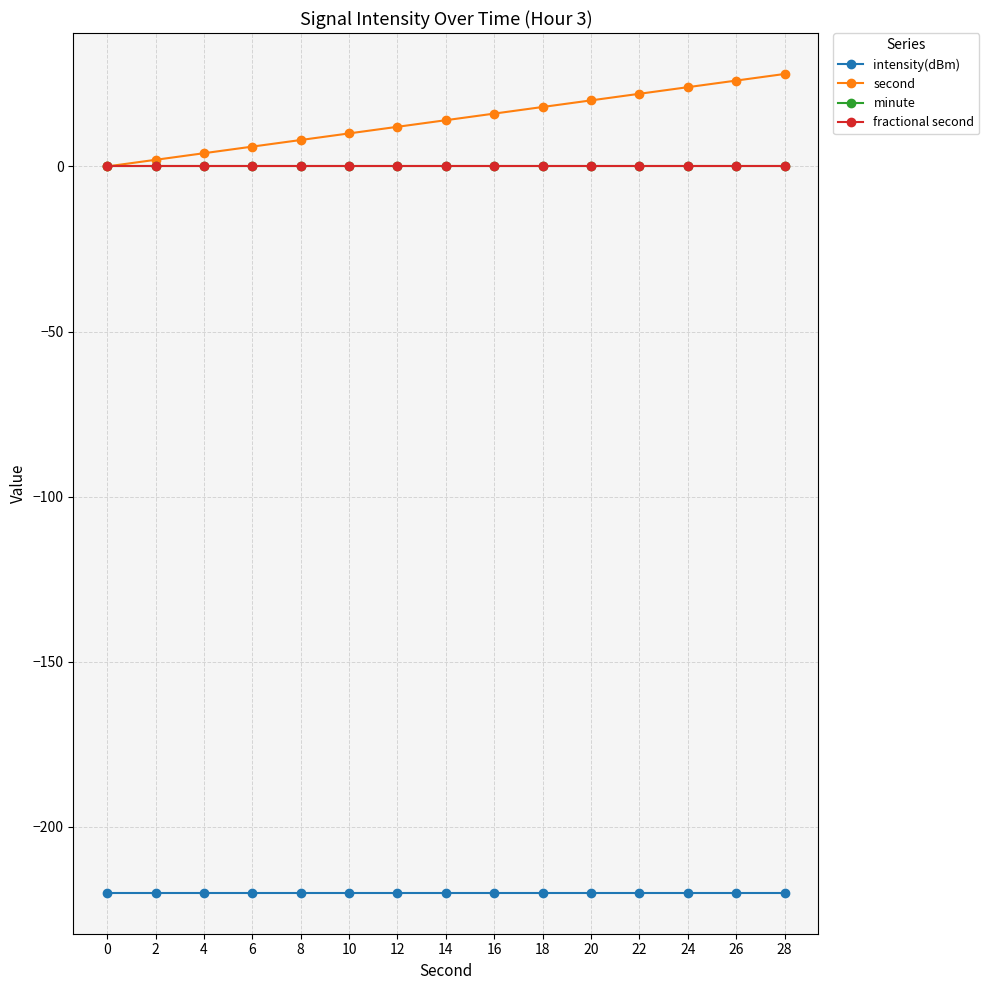

Does the chart have visible grid lines?

Yes